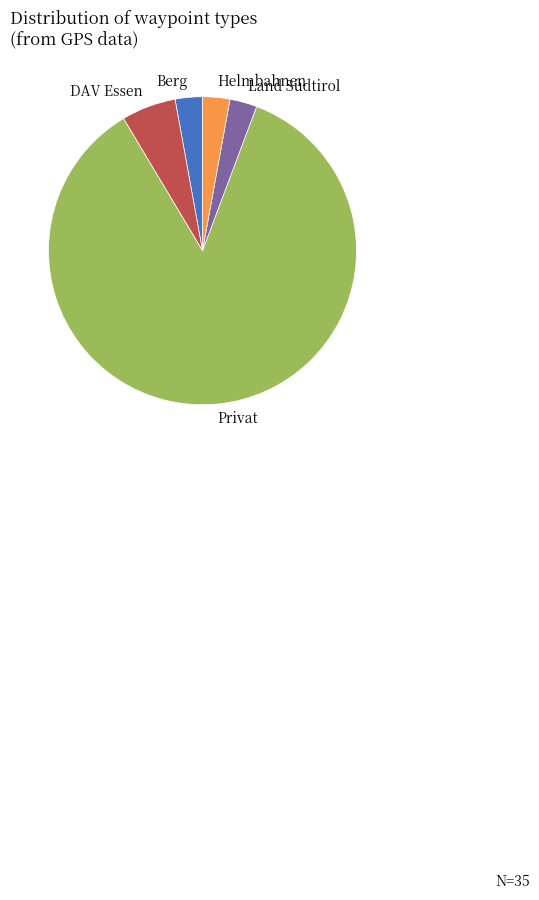

Does any single category account for the majority?

Yes